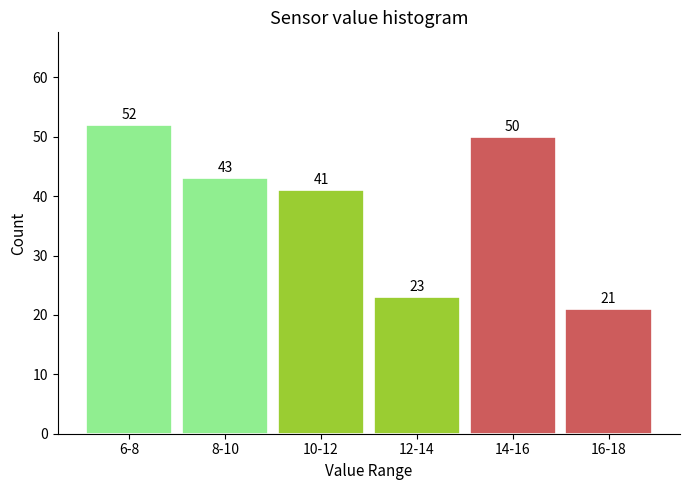

Reading left to right, what are all the values shown in this chart?

6-8=52	8-10=43	10-12=41	12-14=23	14-16=50	16-18=21